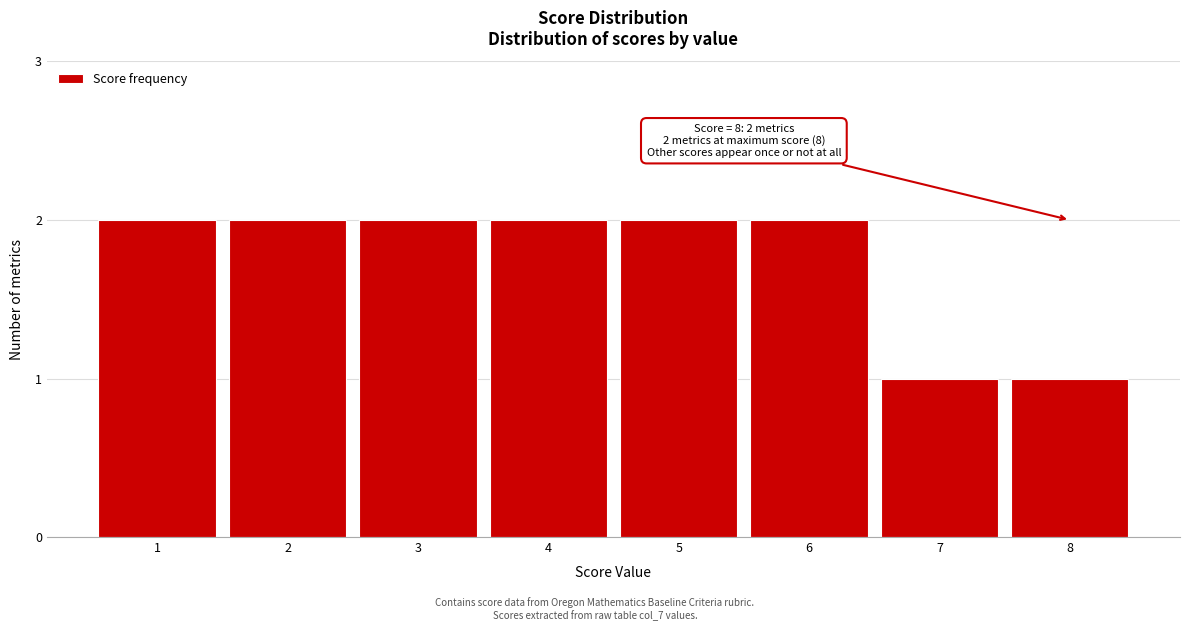

Reading left to right, transcribe all the data shown in this chart.

2	2	2	2	2	2	1	1